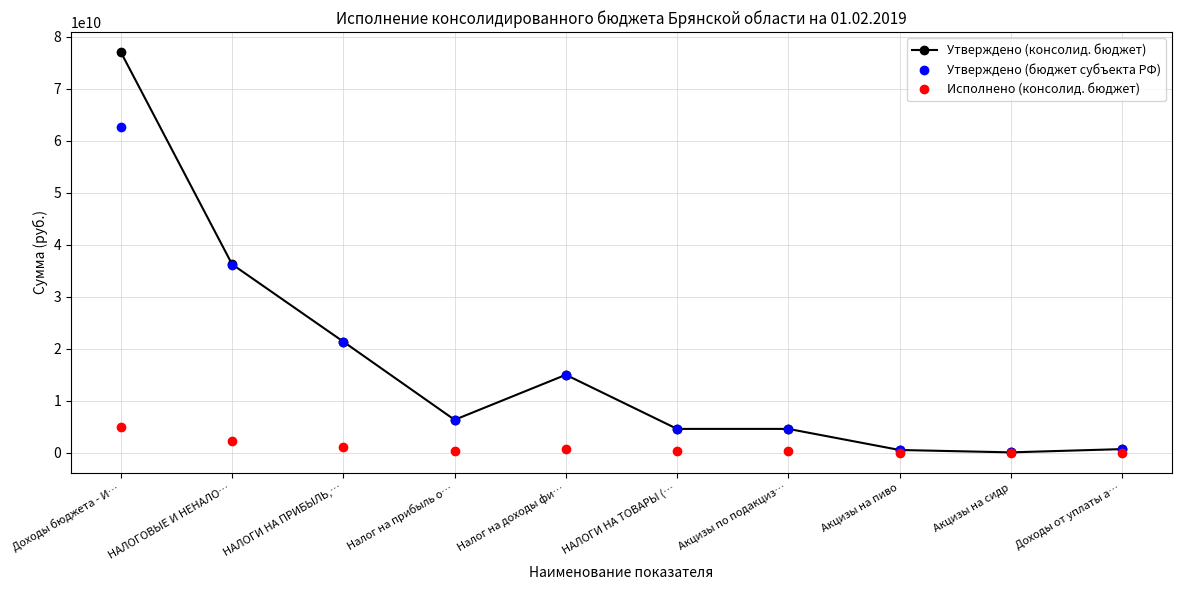

True or false: Исполнено (консолид. бюджет) has a value of 8200310439.4 at Доходы бюджета - И….

False